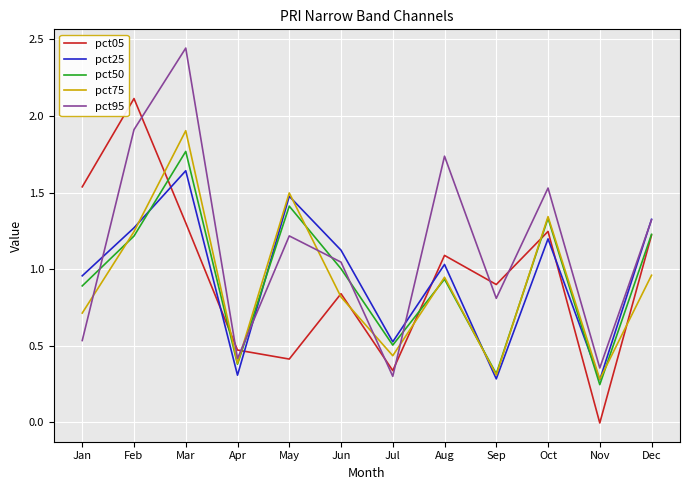

Is it true that pct50 equals 0.9 at Jan?

True